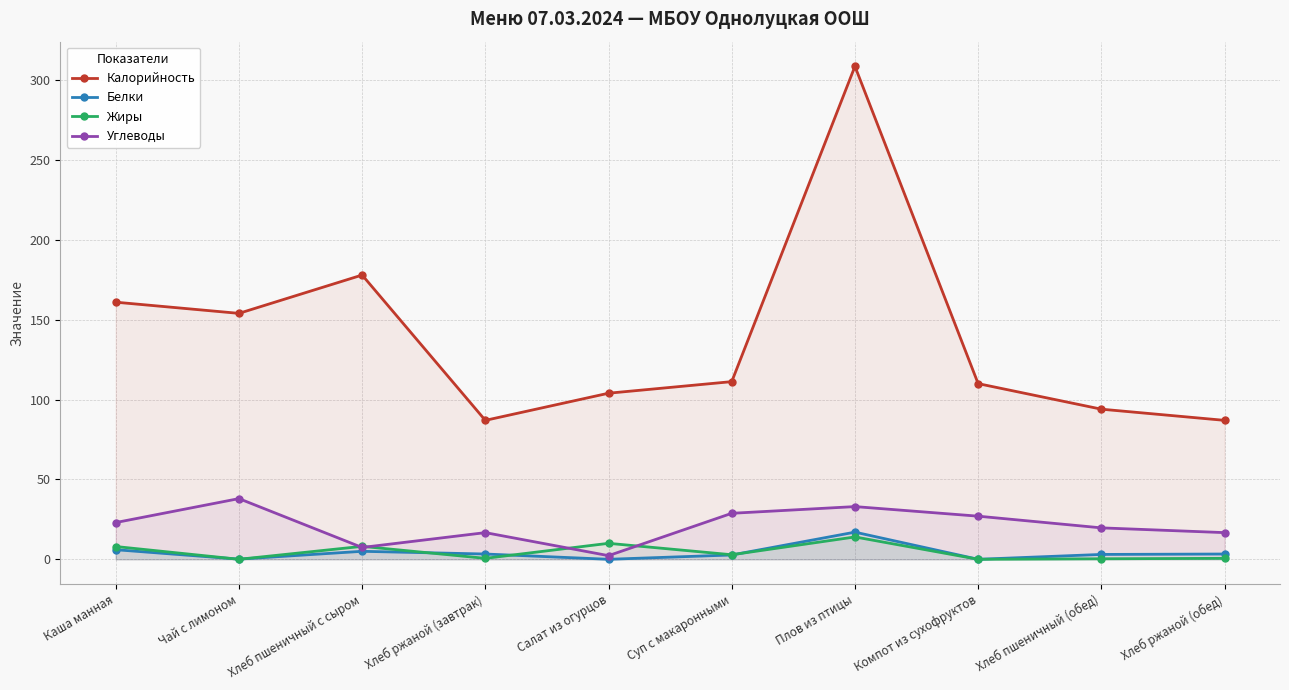

Which series changed the most between Хлеб пшеничный с сыром and Хлеб ржаной (обед)?

Калорийность